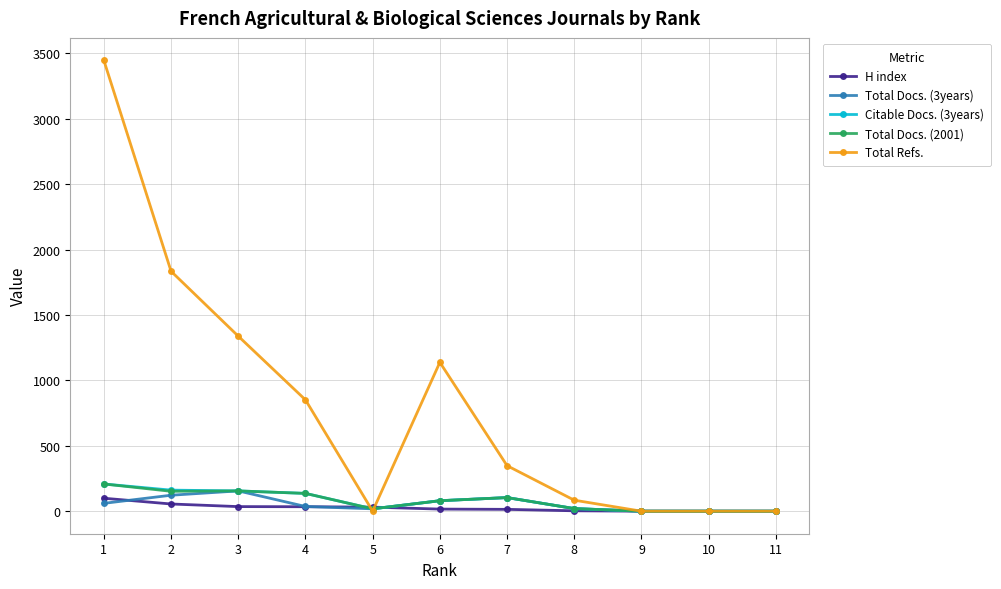

The value of Total Docs. (3years) at 7 is 104. True or false?

True